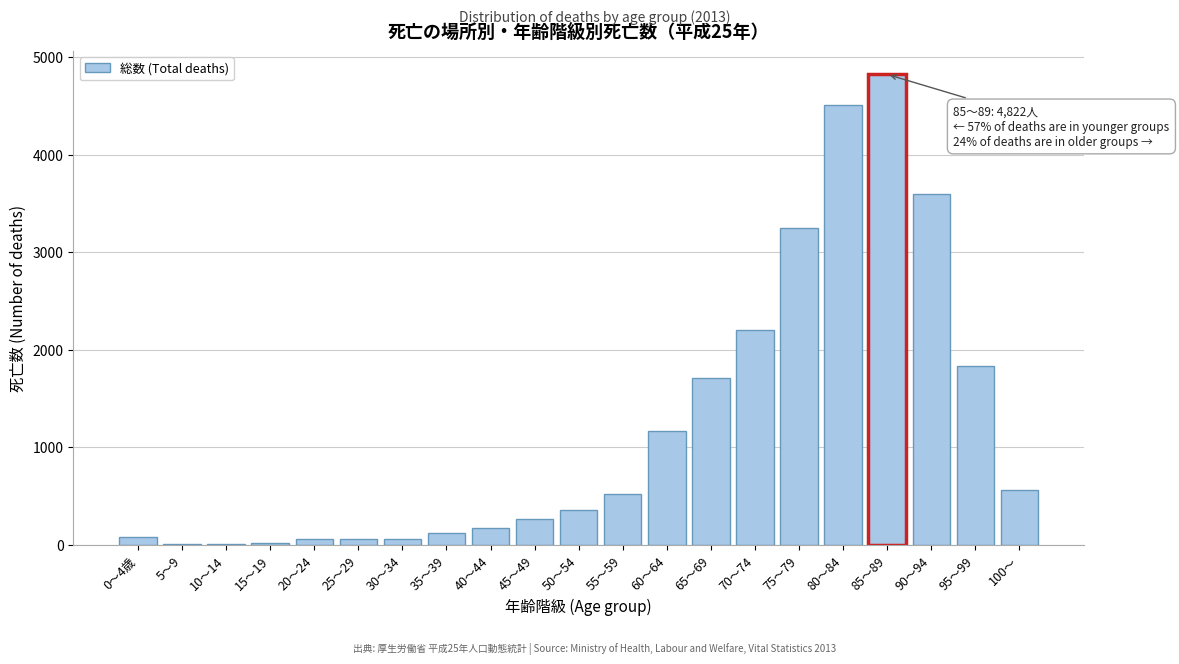

What is the change in value from 55～59 to 90～94?

+3076